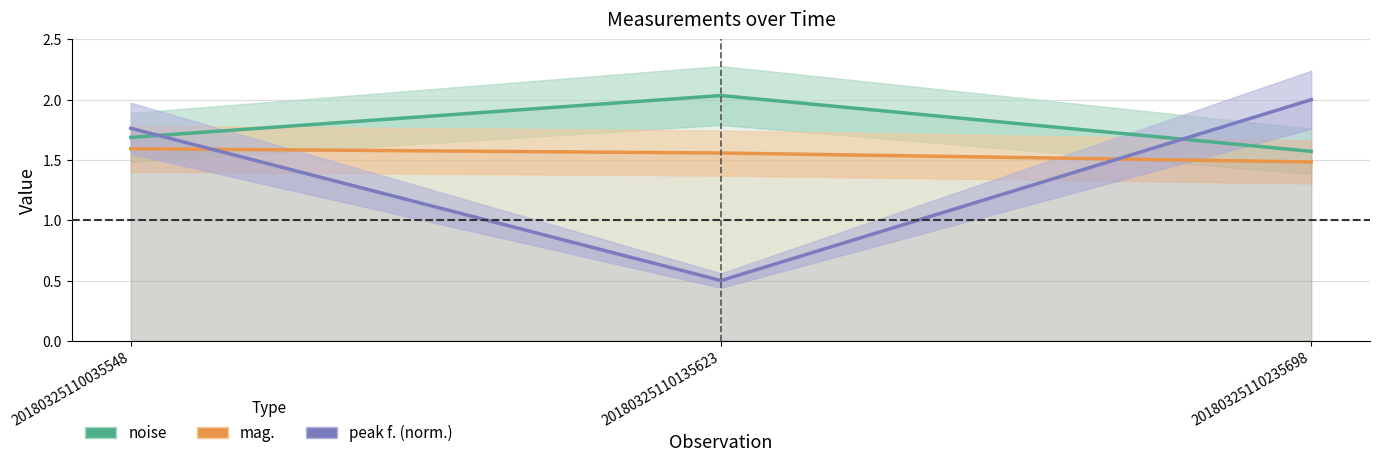

Does the chart display data point markers on the line(s)?

No